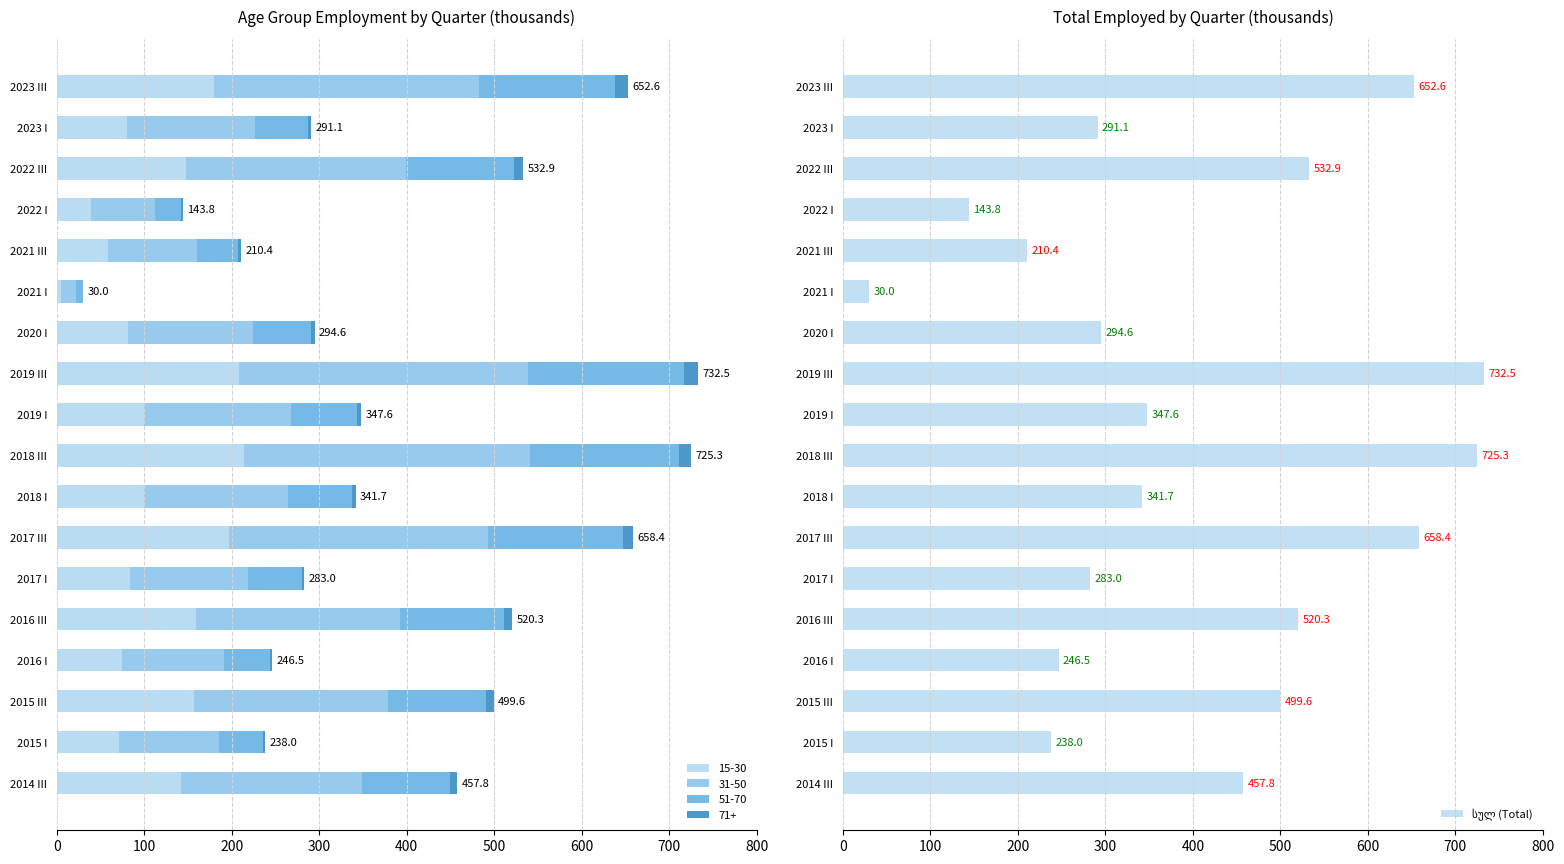

What is the greatest value displayed?

732.5